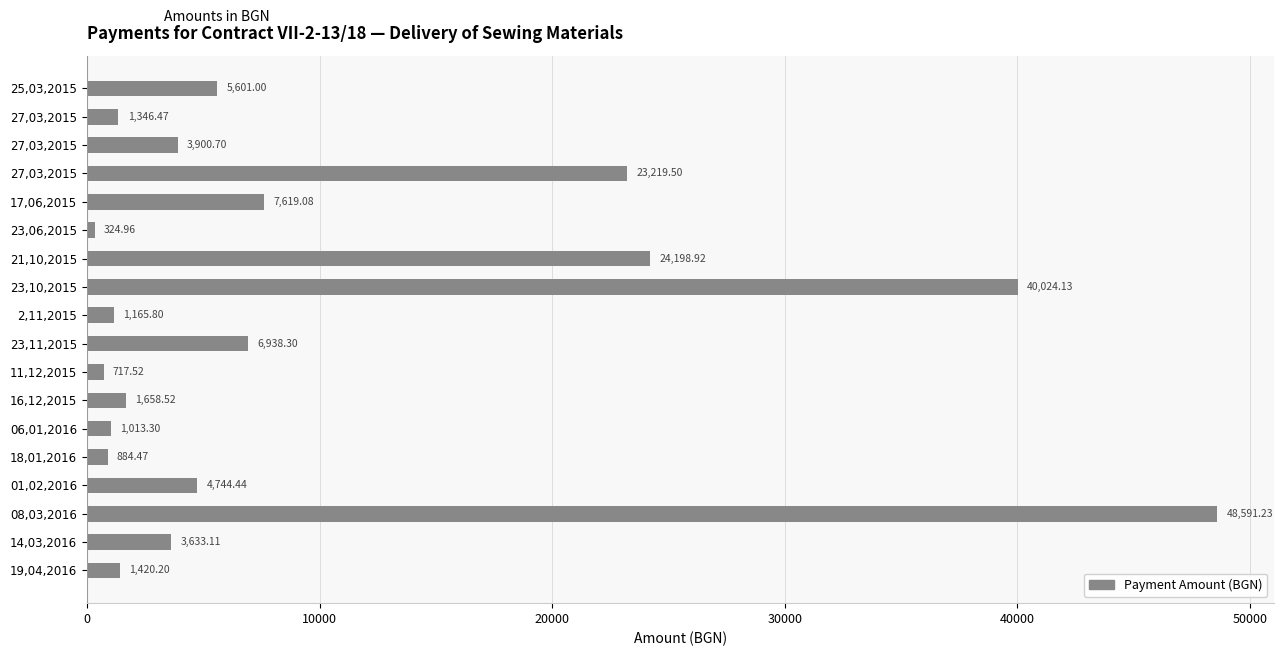

How many distinct data groups are displayed?

1